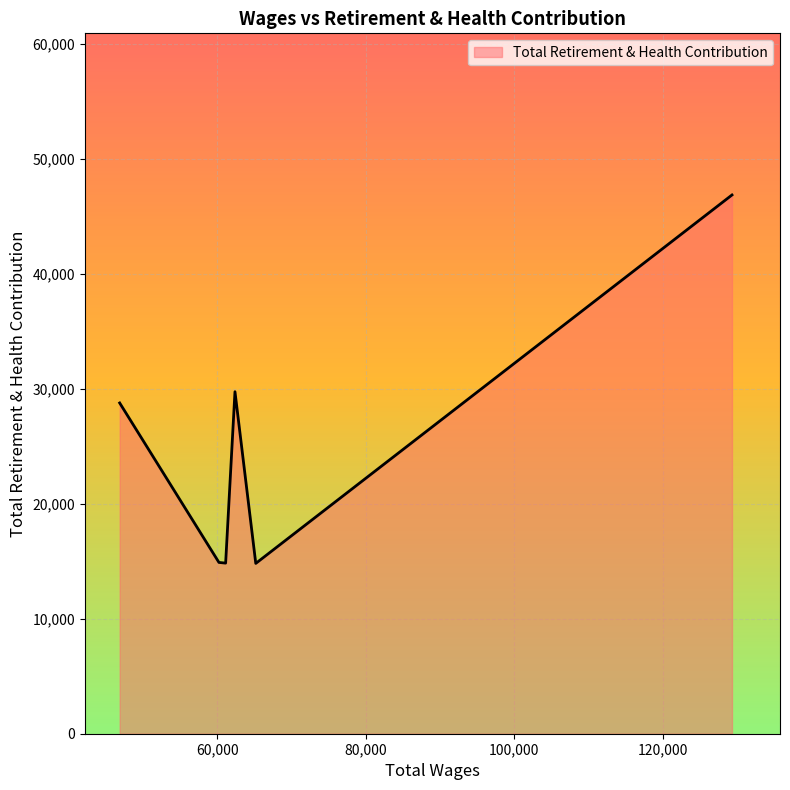

What is the minimum value shown in the chart?

14811